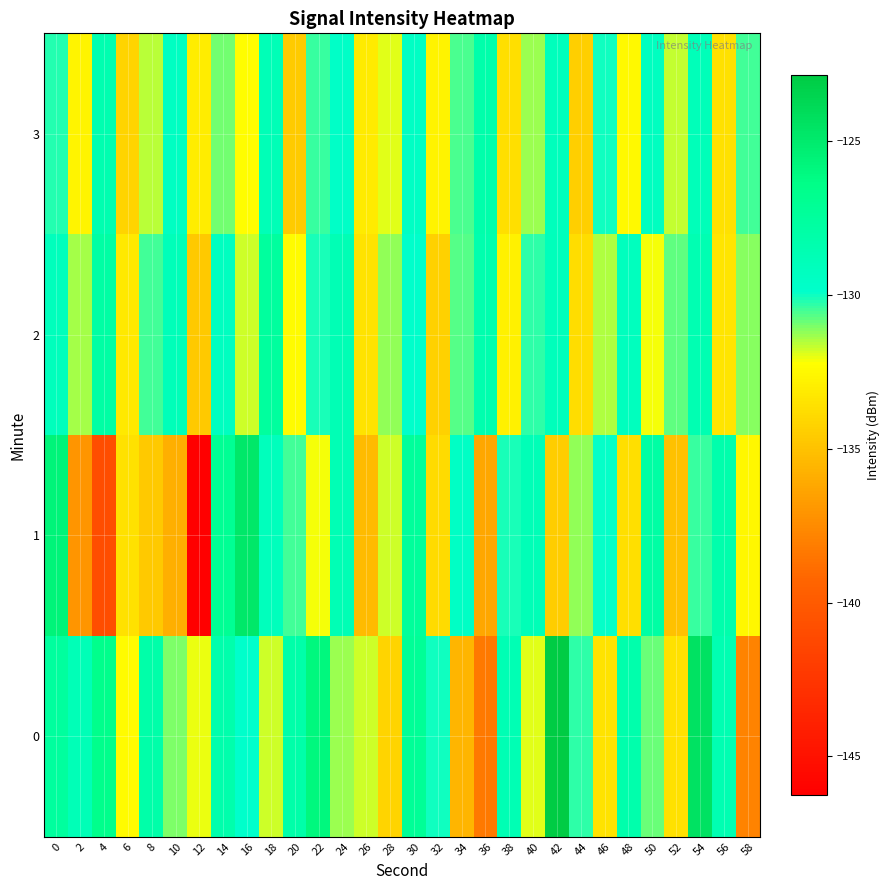

Rank the series by their average value, from highest to lowest.

0, 2, 3, 1